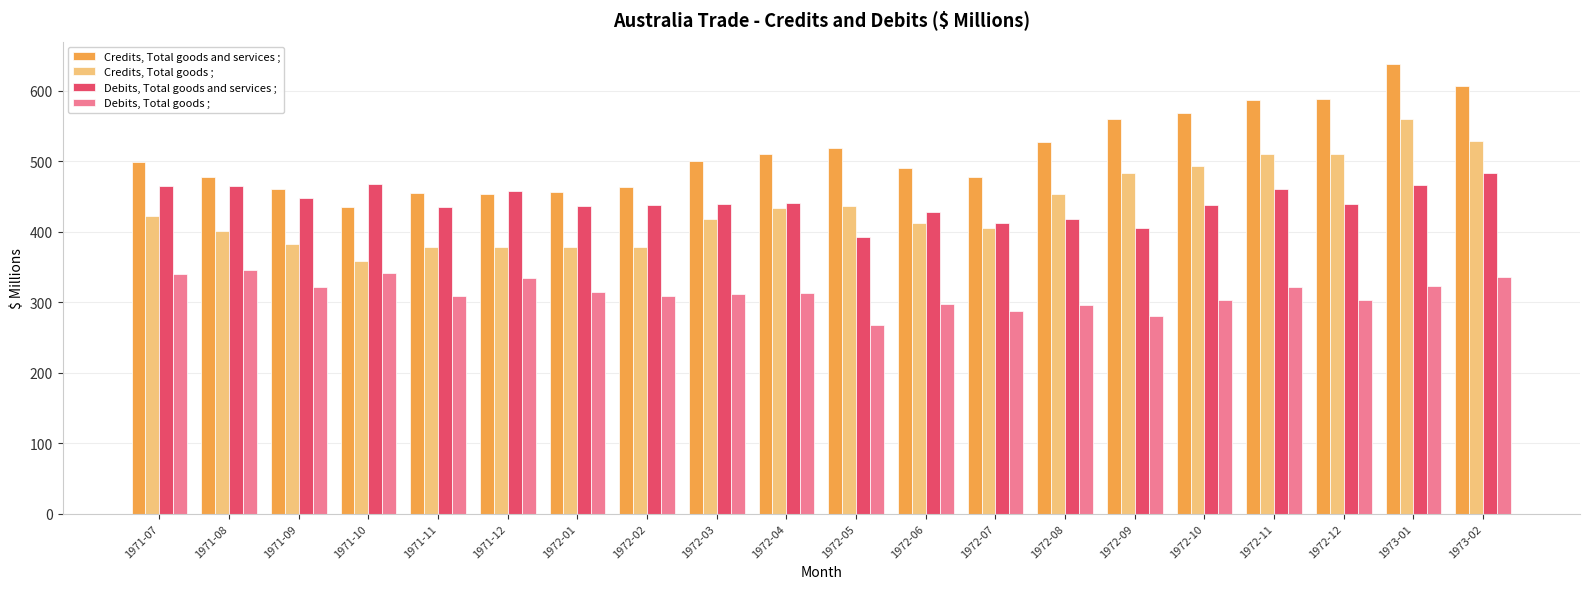

Is it true that Debits, Total goods and services ; equals 143 at 1971-07?

False